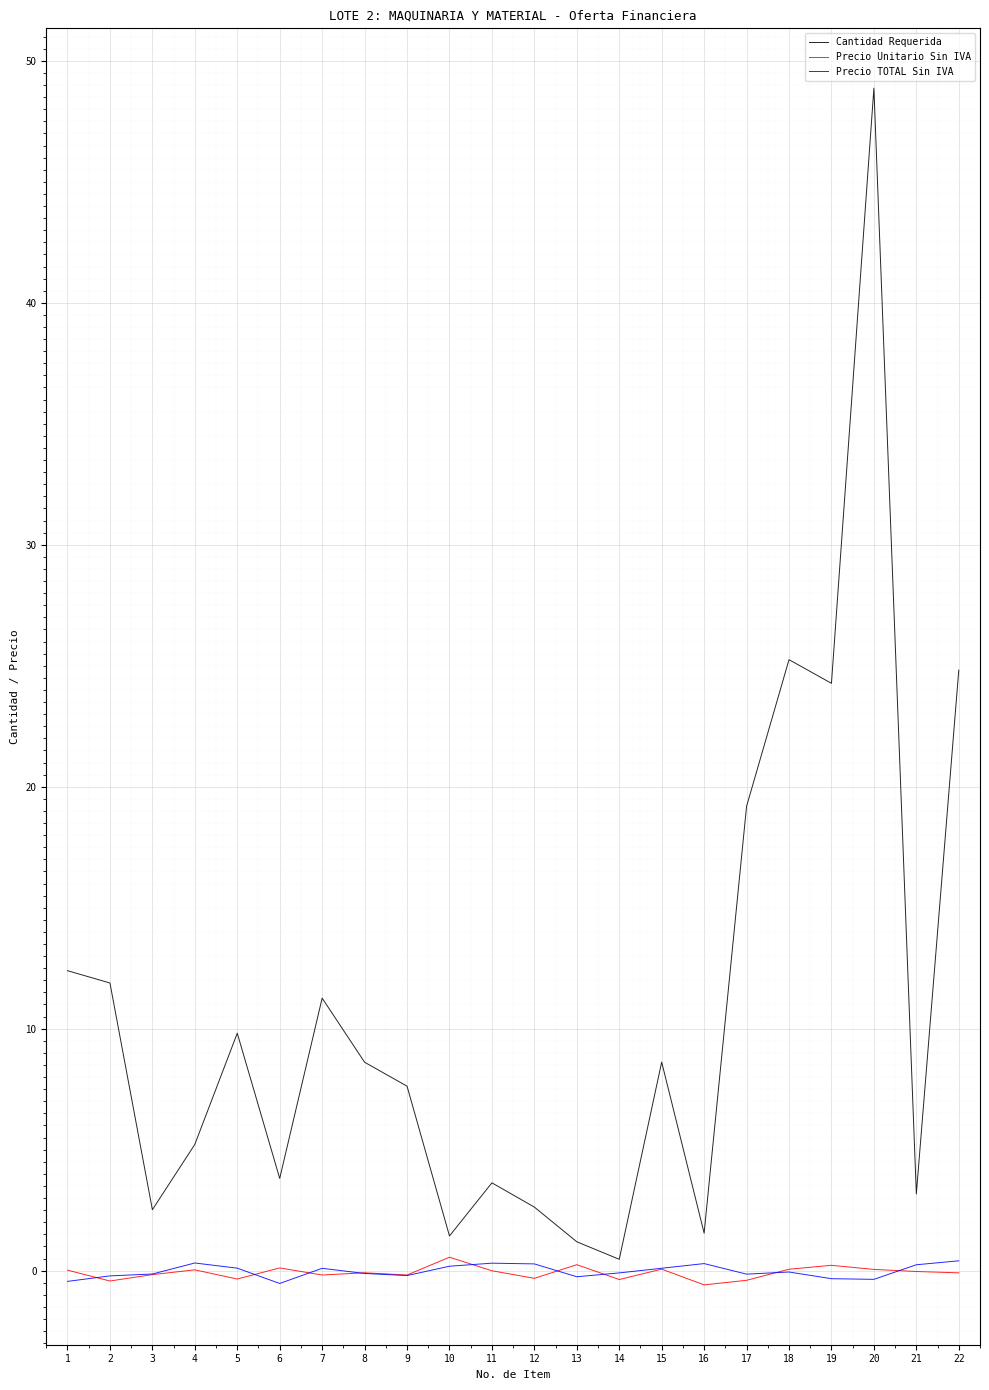

What is the difference between the highest and lowest values at 20?

49.2